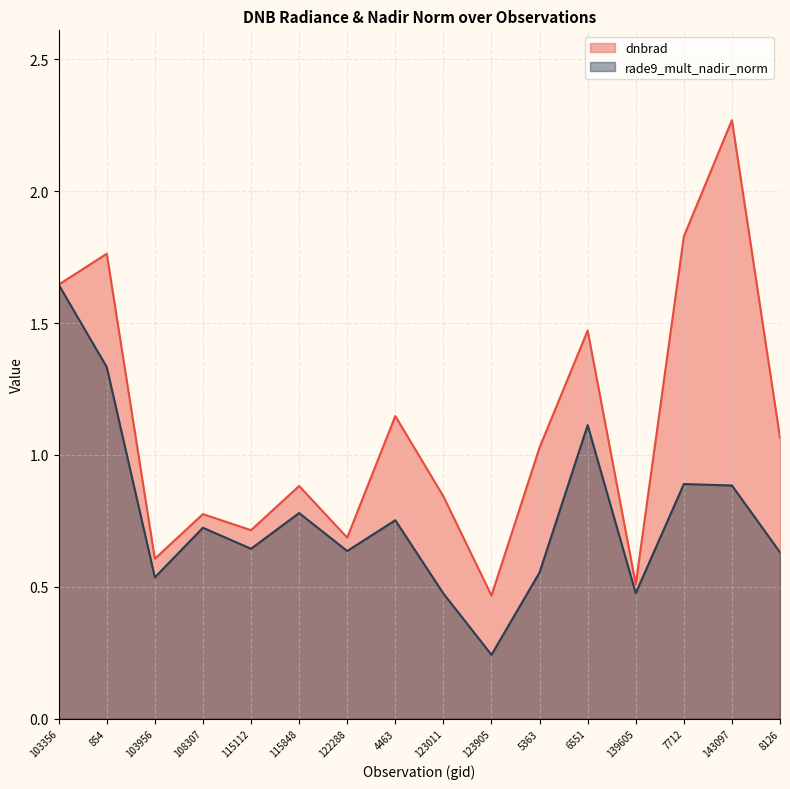

What are all the series names shown in the legend?

dnbrad, rade9_mult_nadir_norm